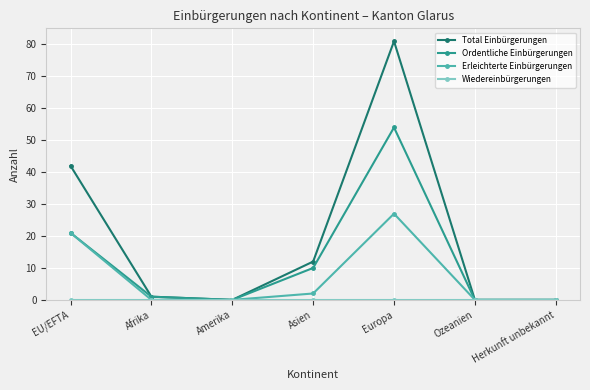

Which series changed the most between Asien and Europa?

Total Einbürgerungen